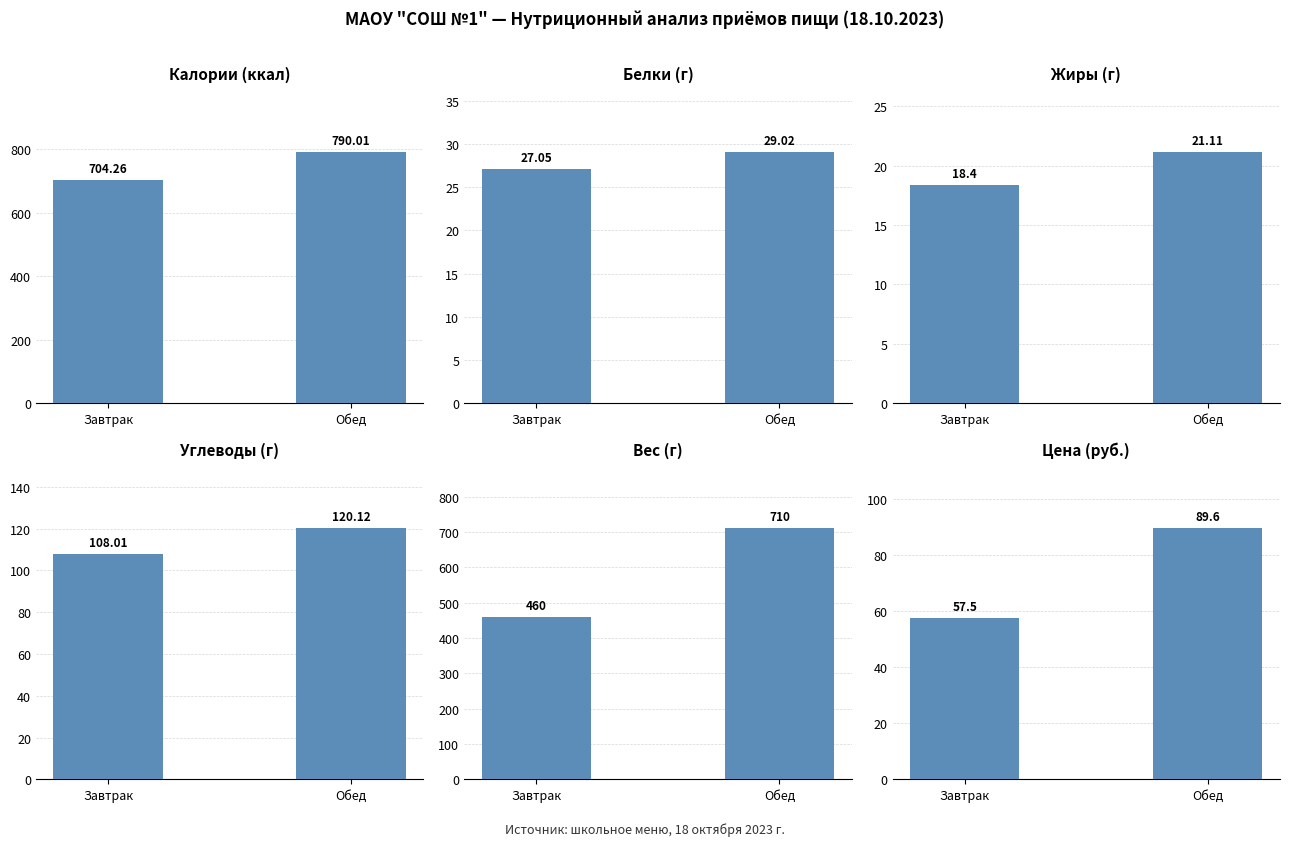

At which category is the sum across all series the highest?

Обед